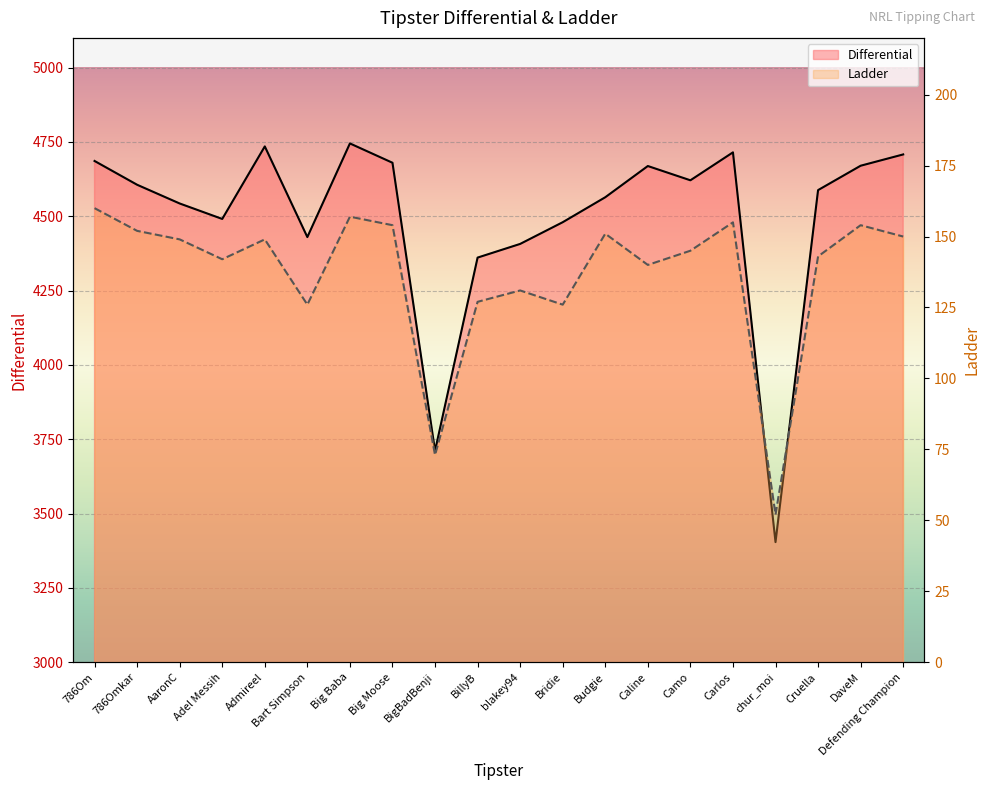

What is the difference between the Differential values at blakey94 and Big Moose?

273